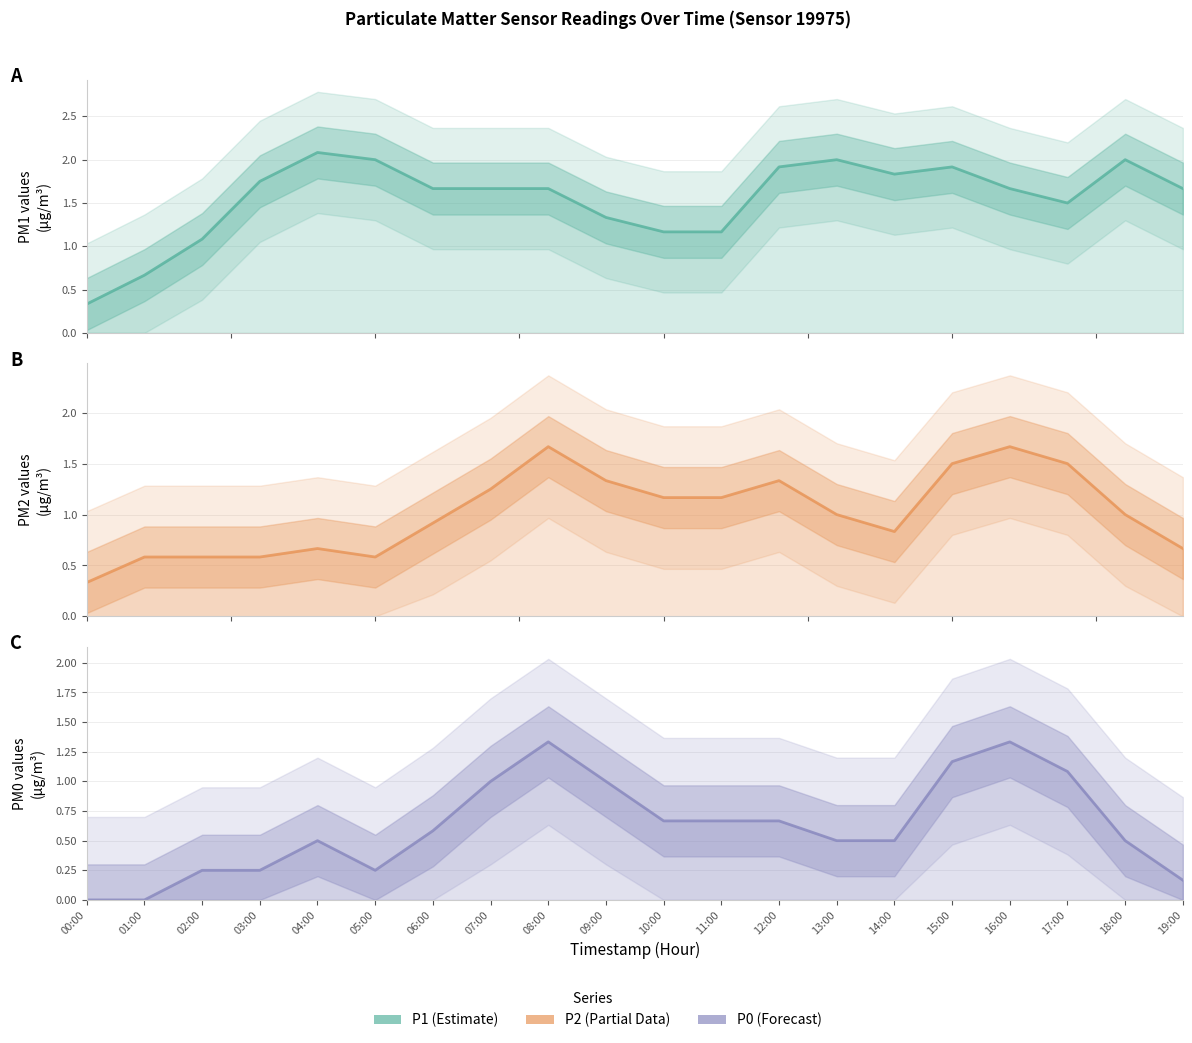

Read the P2 value at 17:00.

1.5